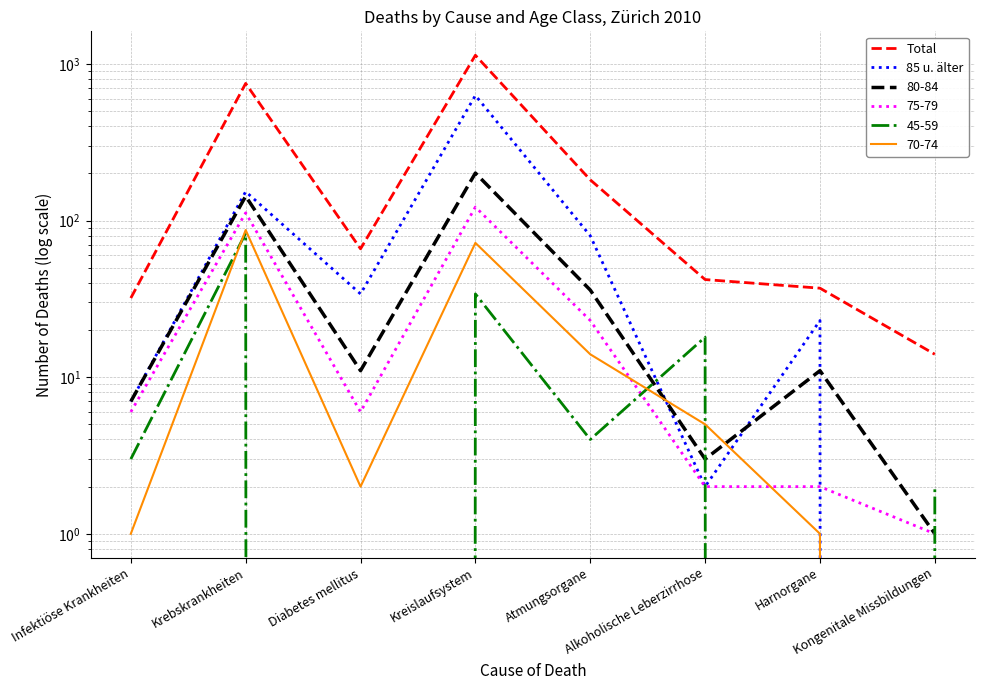

True or false: 85 u. älter and Total intersect in this chart.

False